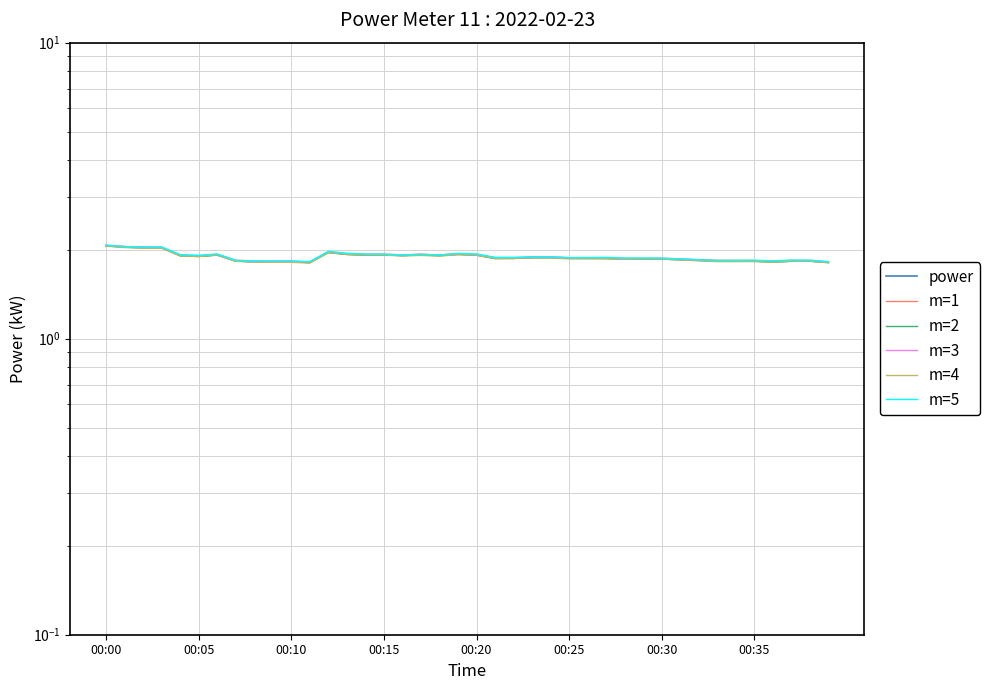

Is it true that m=4 equals 1.8 at 38?

True